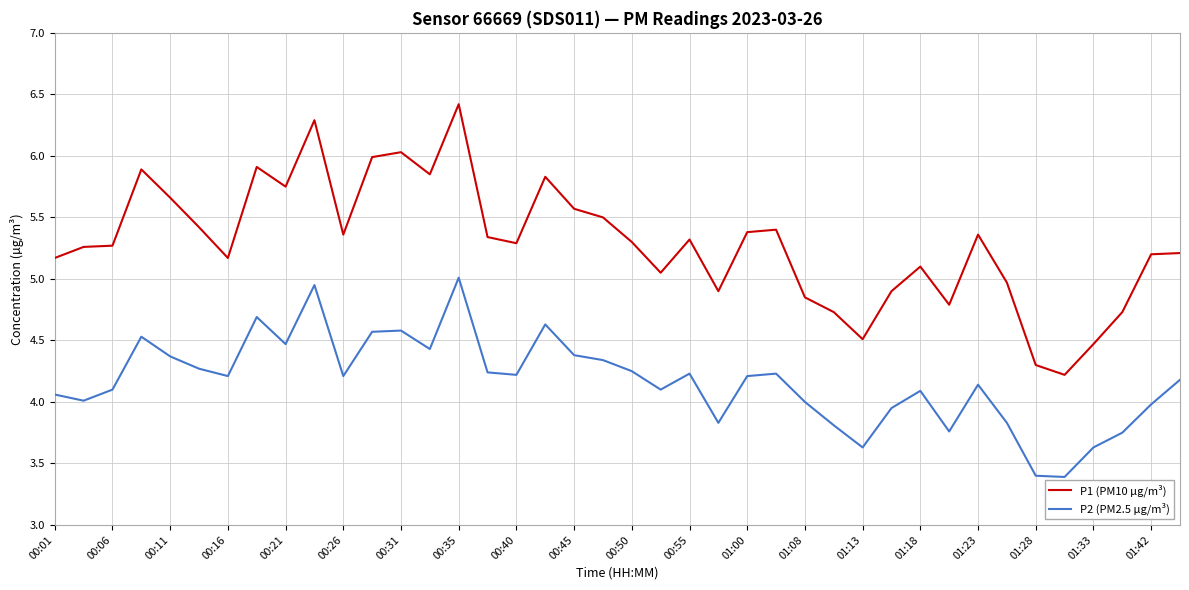

What is the greatest value displayed?

6.4